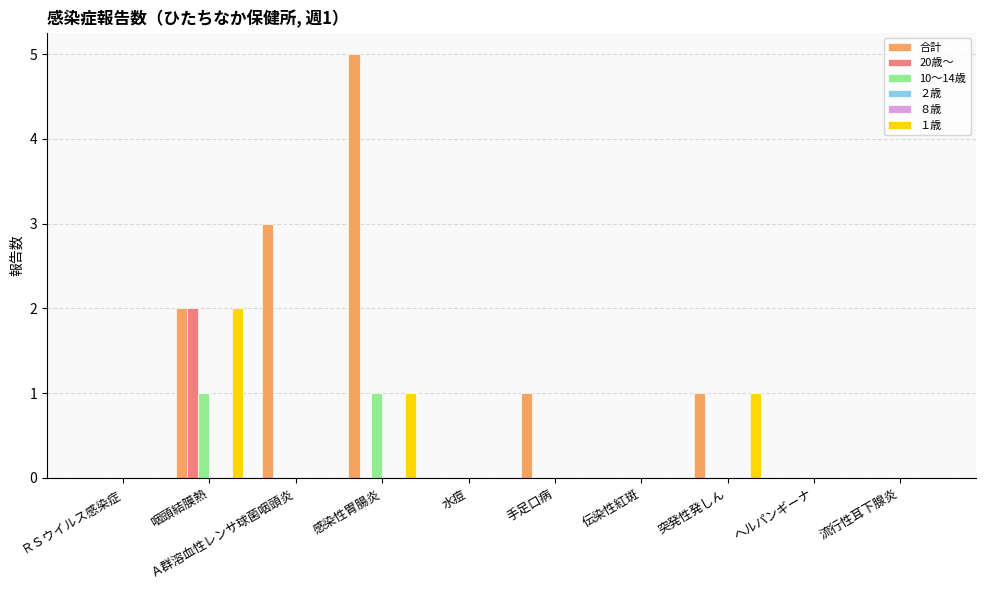

What is the greatest value displayed?

5